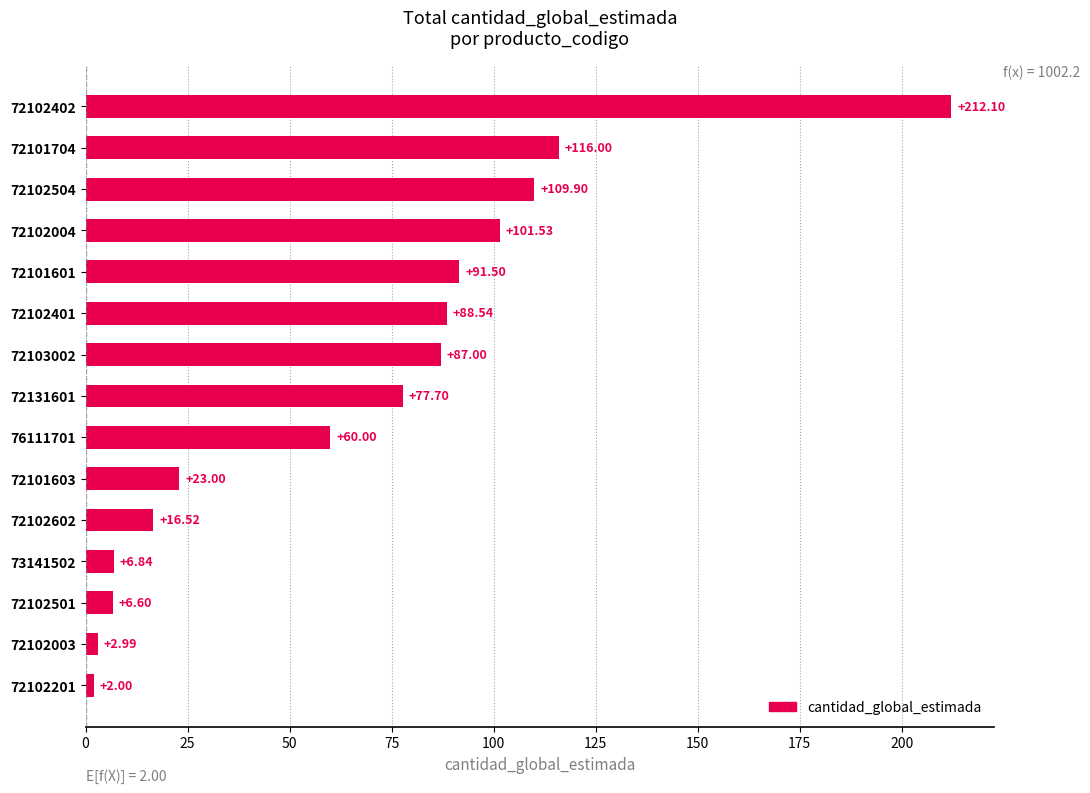

How many data points are less than 77?

7